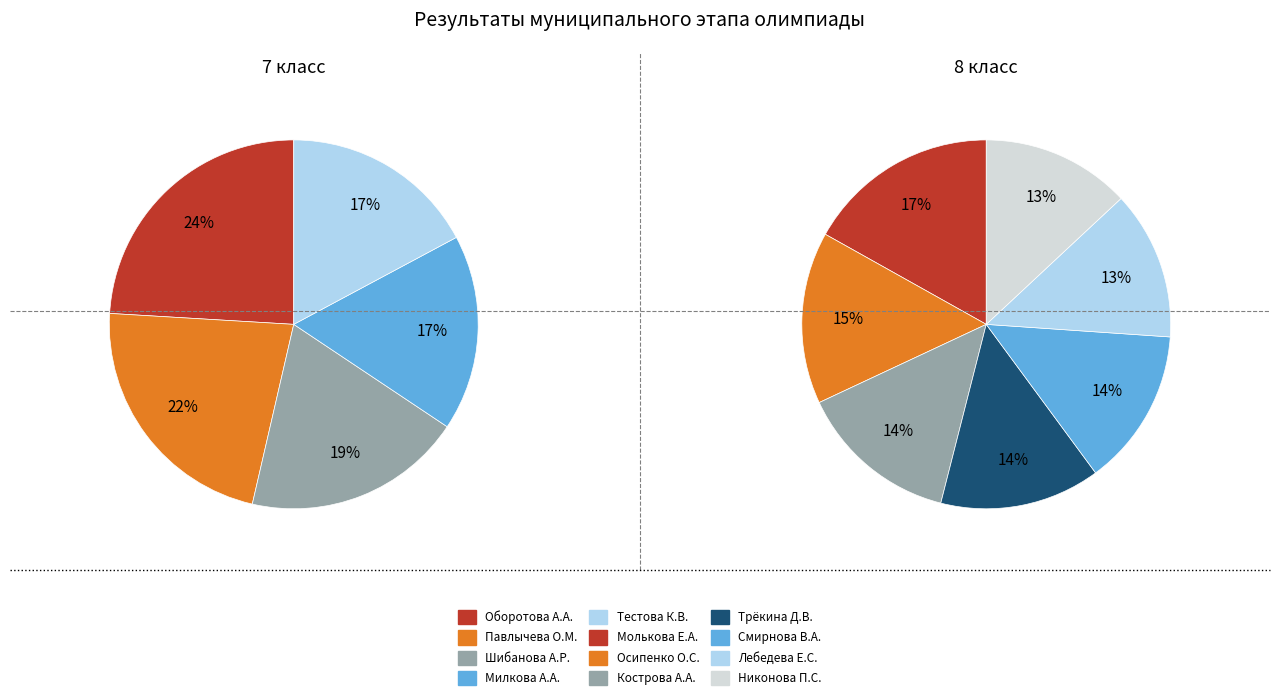

Does Никонова П.С. account for over 50% of the chart?

No